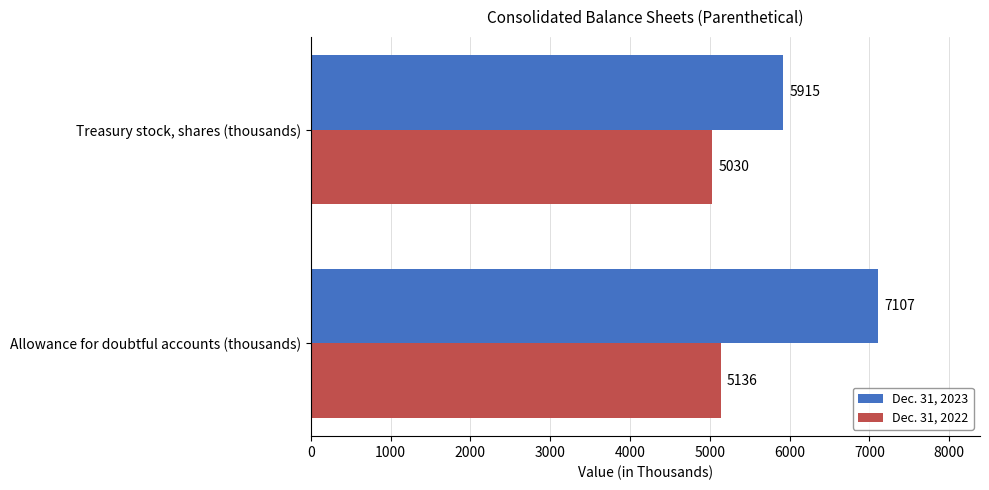

What is the average value of the Dec. 31, 2022 series?

5083